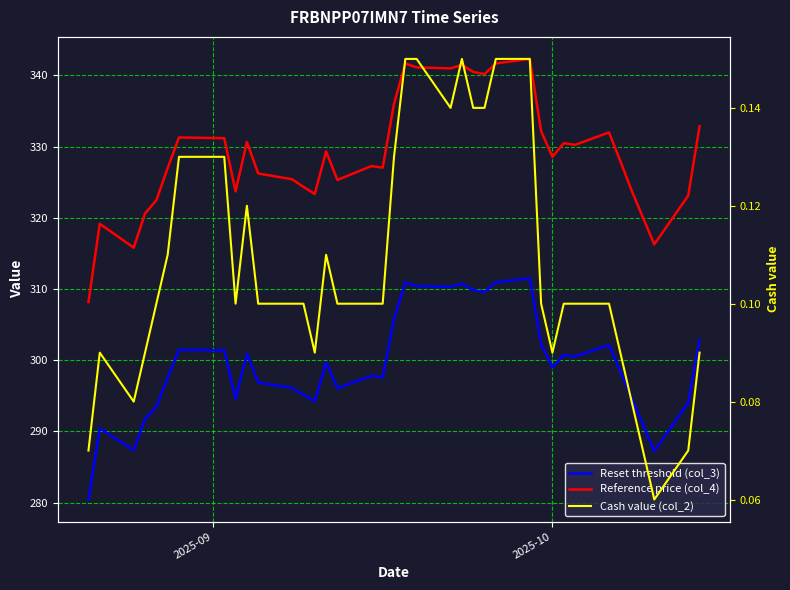

Which series has the largest total across all categories?

Reference price (col_4)